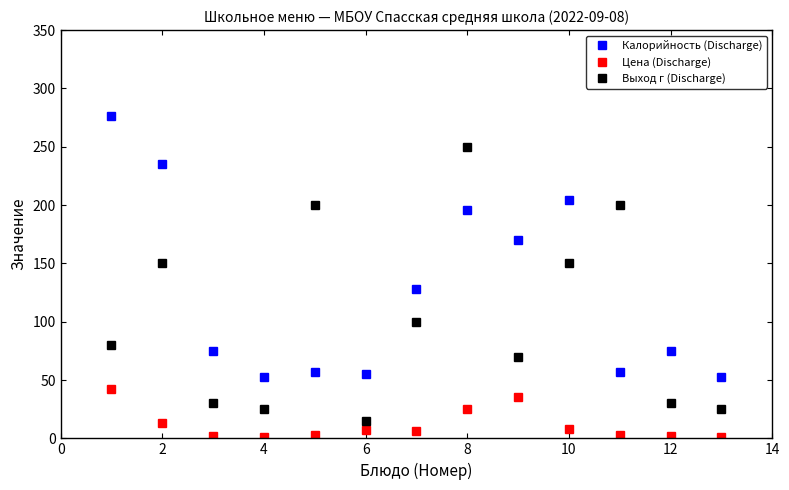

What is the value of the Выход г (Discharge) point at the 13th from the left?

25.0